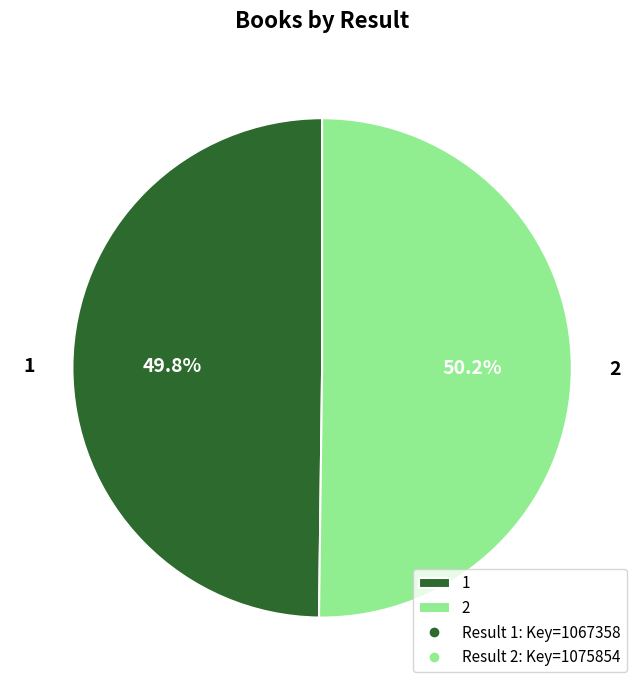

How much of the chart is everything except 1?

50.2%